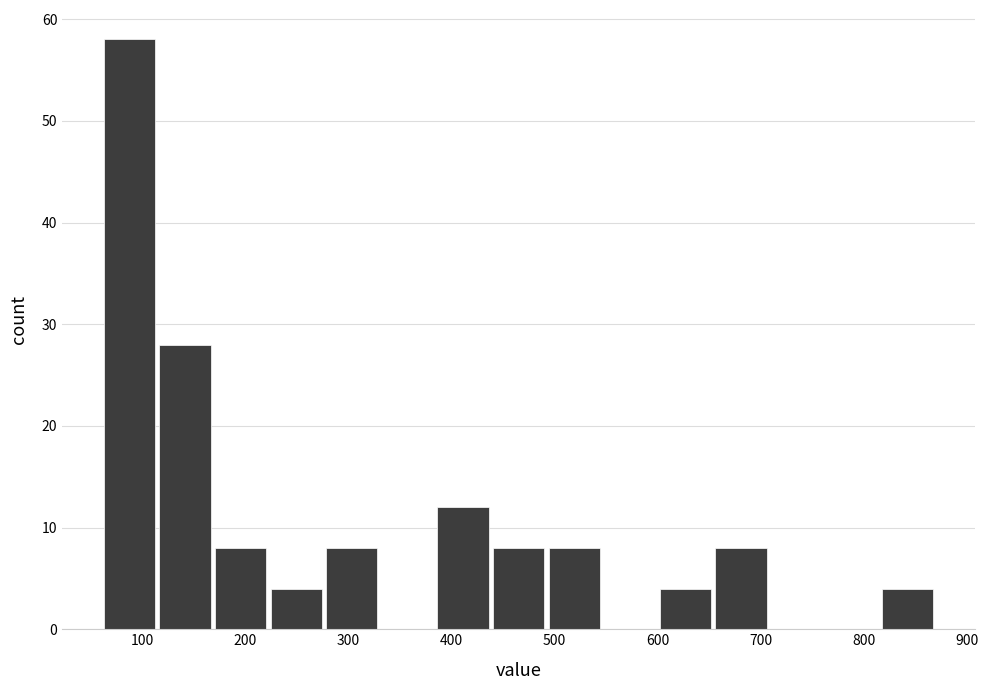

Reading left to right, transcribe this chart: for each bar, give the range it covers on the x-axis and its height. Neither the bar edges nor the heights are printed on the chart, so give them approximately, as read against the axes.

60 to 120: 58
120 to 170: 28
170 to 220: 8
220 to 280: 4
280 to 330: 8
330 to 390: 0
390 to 440: 12
440 to 490: 8
490 to 550: 8
550 to 600: 0
600 to 660: 4
660 to 710: 8
710 to 760: 0
760 to 820: 0
820 to 870: 4